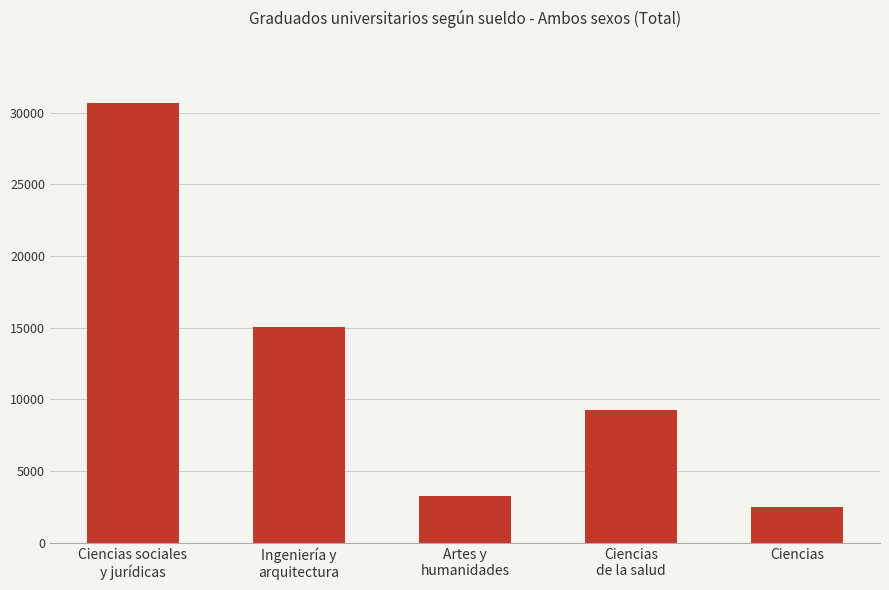

What position from the left is Ciencias?

5